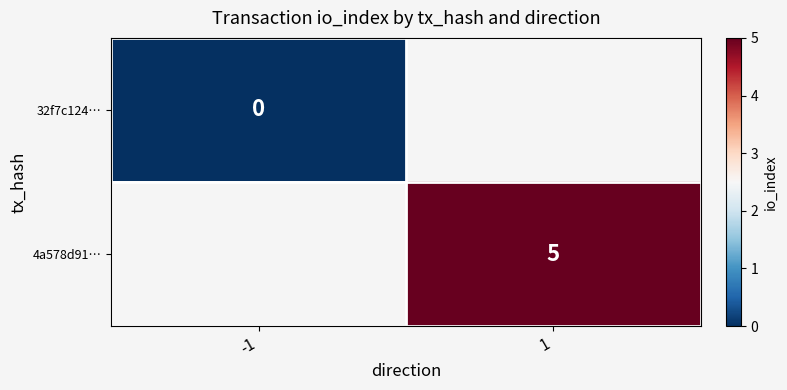

True or false: 4a578d91… has a value of 8 at 1.

False